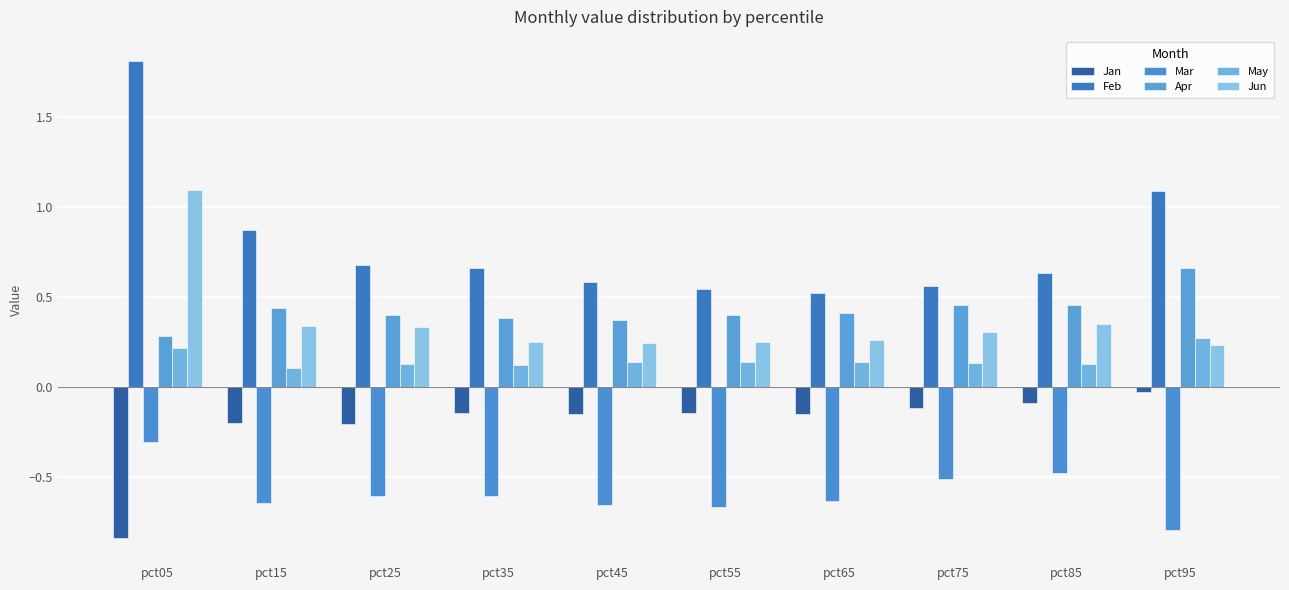

True or false: Feb has a value of 0.6 at pct75.

True